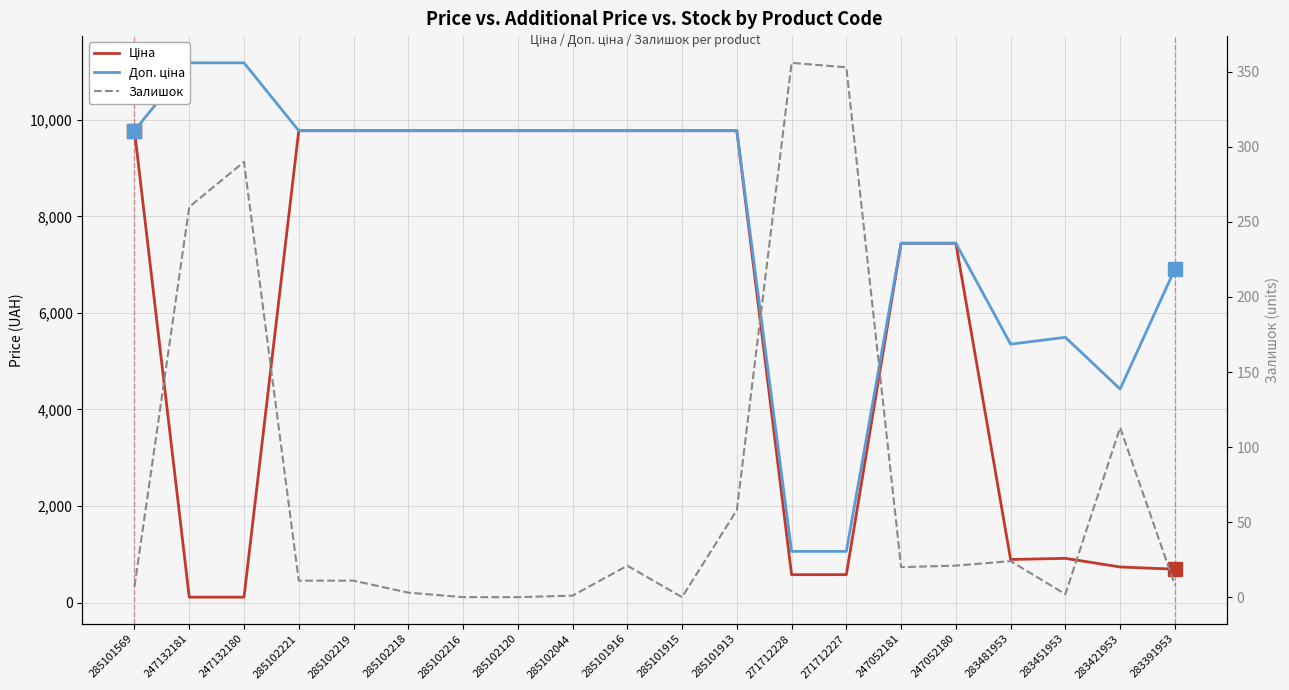

Which series has the largest total across all categories?

Доп. ціна